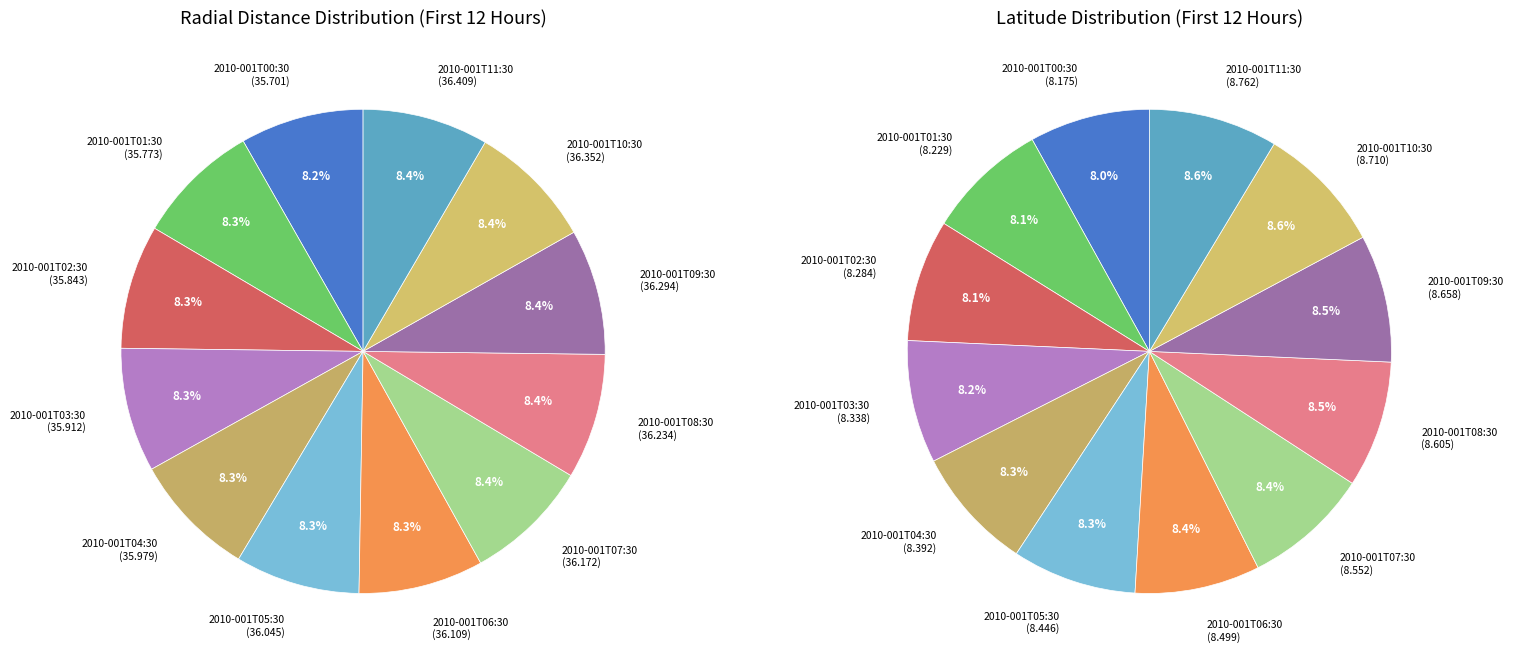

What is the total percentage of 2010-001T06:30 and 2010-001T07:30?

16.7%